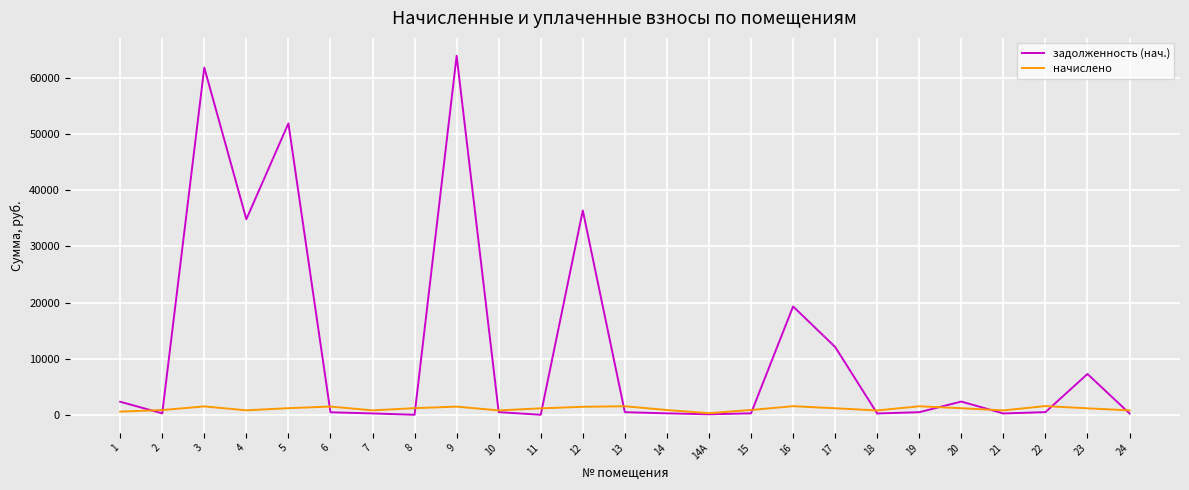

Rank the series by their maximum value, from highest to lowest.

задолженность (нач.), начислено